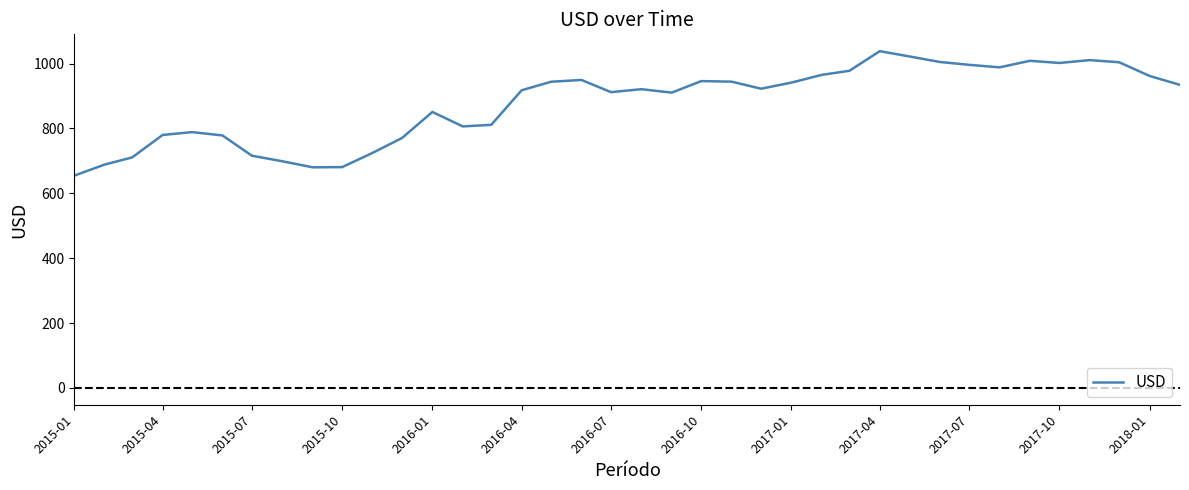

What is the maximum value shown in the chart?

1038.2